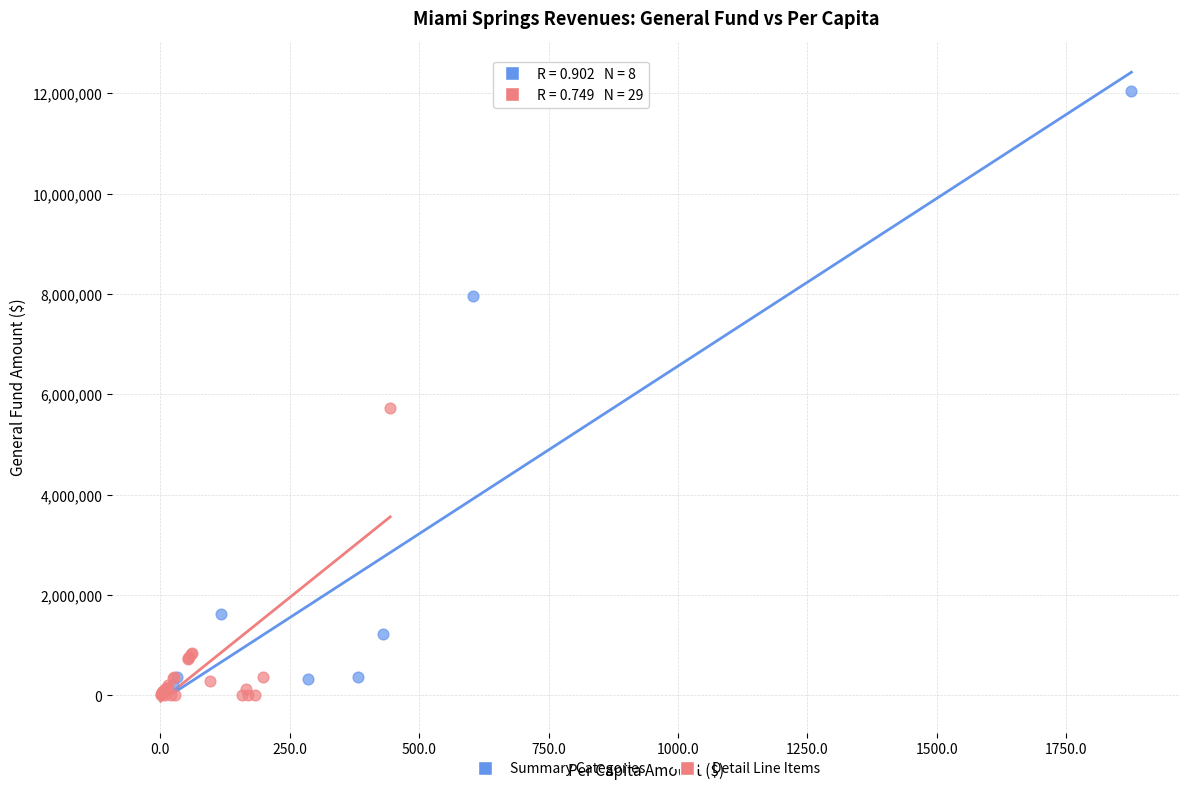

What are all the series names shown in the legend?

Summary Categories, Detail Line Items